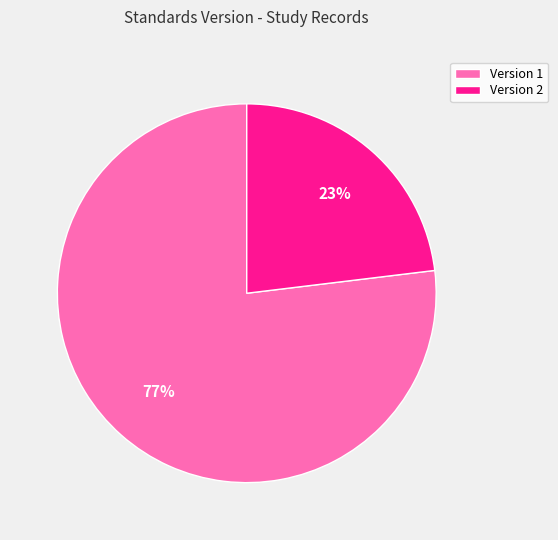

Is the sum of Version 1 and Version 2 greater than half?

Yes